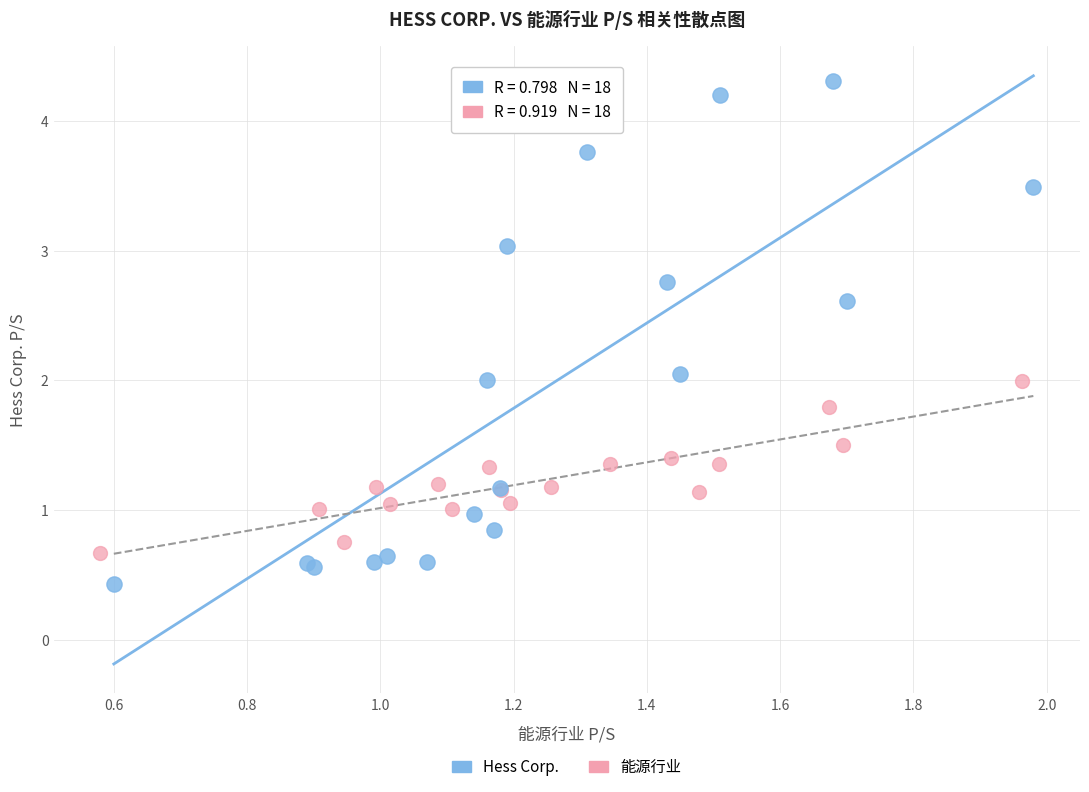

Which series contains the lowest Y value?

Hess Corp.